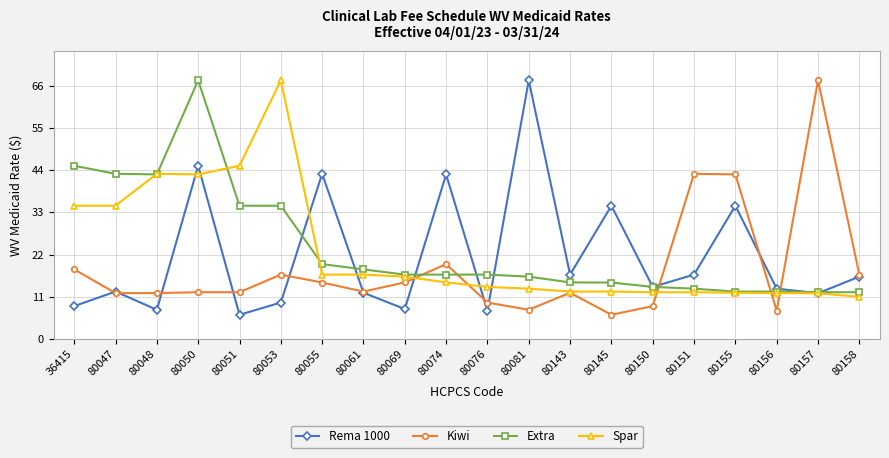

Is it true that Kiwi equals 76.3 at 80151?

False